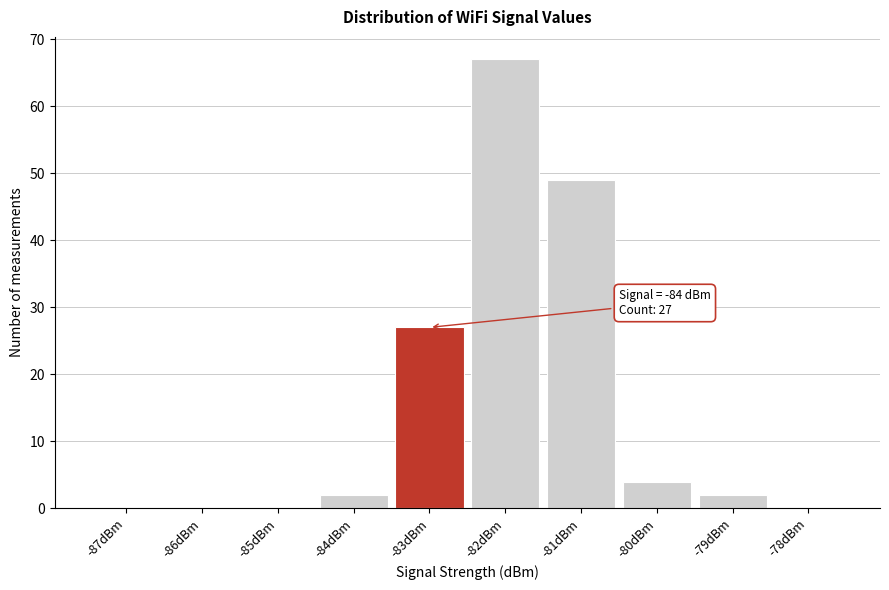

Reading left to right, what are all the values shown in this chart?

-87dBm=0	-86dBm=0	-85dBm=0	-84dBm=2	-83dBm=27	-82dBm=67	-81dBm=49	-80dBm=4	-79dBm=2	-78dBm=0